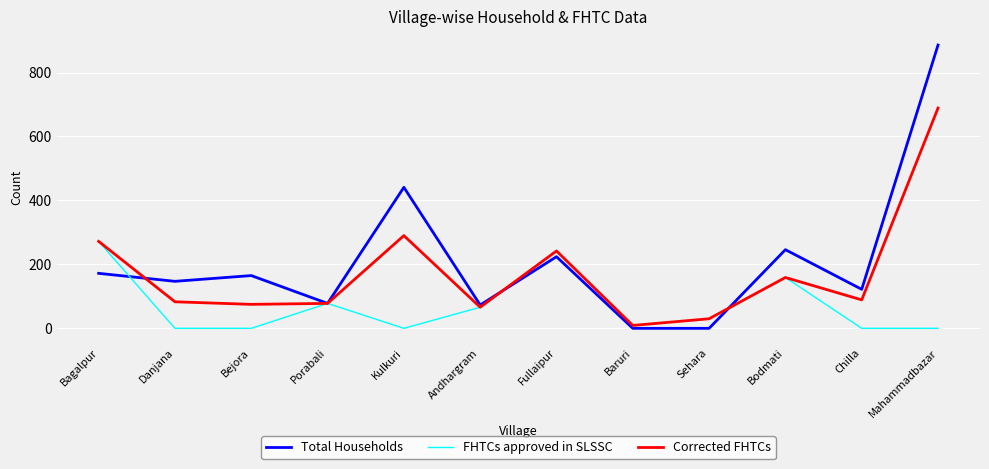

True or false: Corrected FHTCs and Total Households intersect in this chart.

True